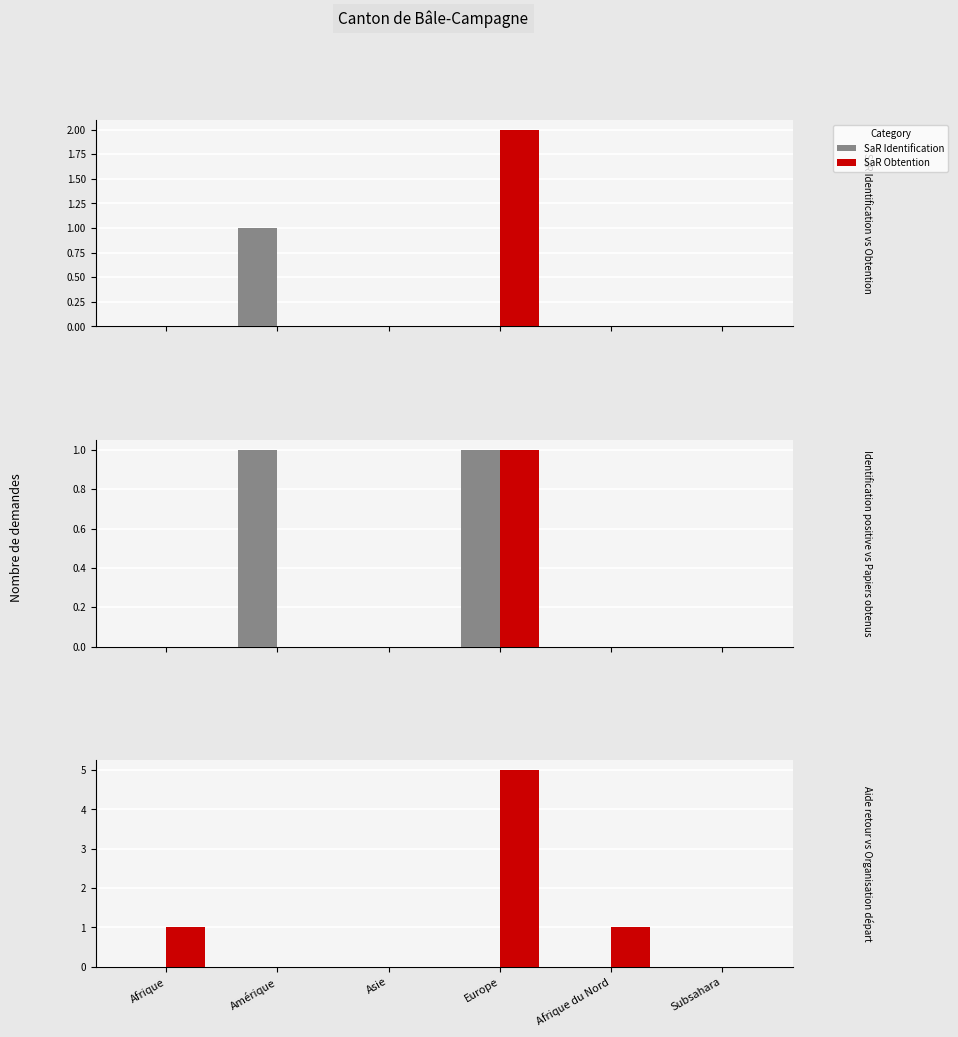

Reading left to right, what are all the values shown in this chart?

SaR Identification: 0	1	0	0	0	0
SaR Obtention: 0	0	0	2	0	0
Identification positive: 0	1	0	1	0	0
Papiers obtenus: 0	0	0	1	0	0
Aide retour: 0	0	0	0	0	0
Organisation départ: 1	0	0	5	1	0